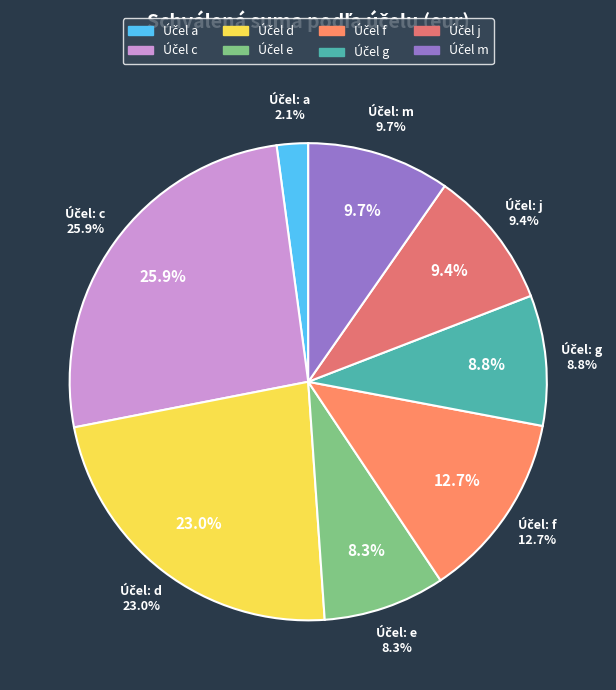

Does c account for over 50% of the chart?

No